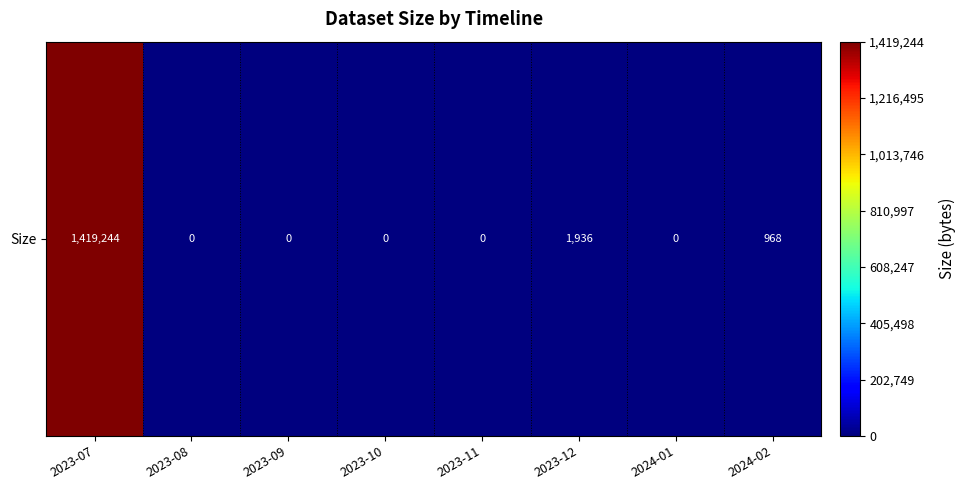

How many series are shown in this chart?

1